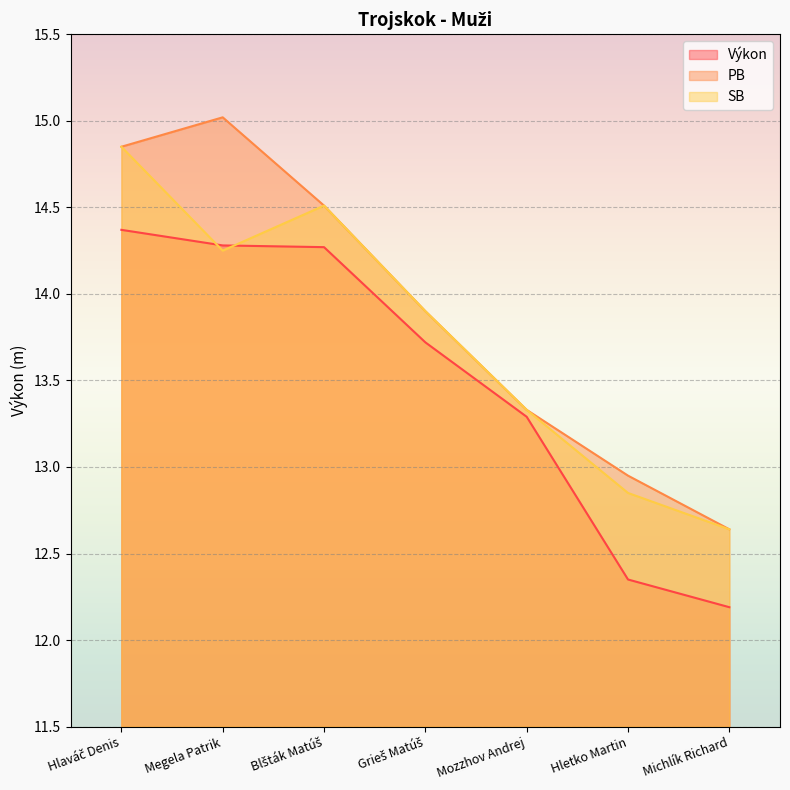

Reading left to right, list all the values displayed in this chart.

Výkon: 14.4	14.3	14.3	13.7	13.3	12.3	12.2
PB: 14.8	15.0	14.5	13.9	13.3	12.9	12.6
SB: 14.8	14.2	14.5	13.9	13.3	12.8	12.6